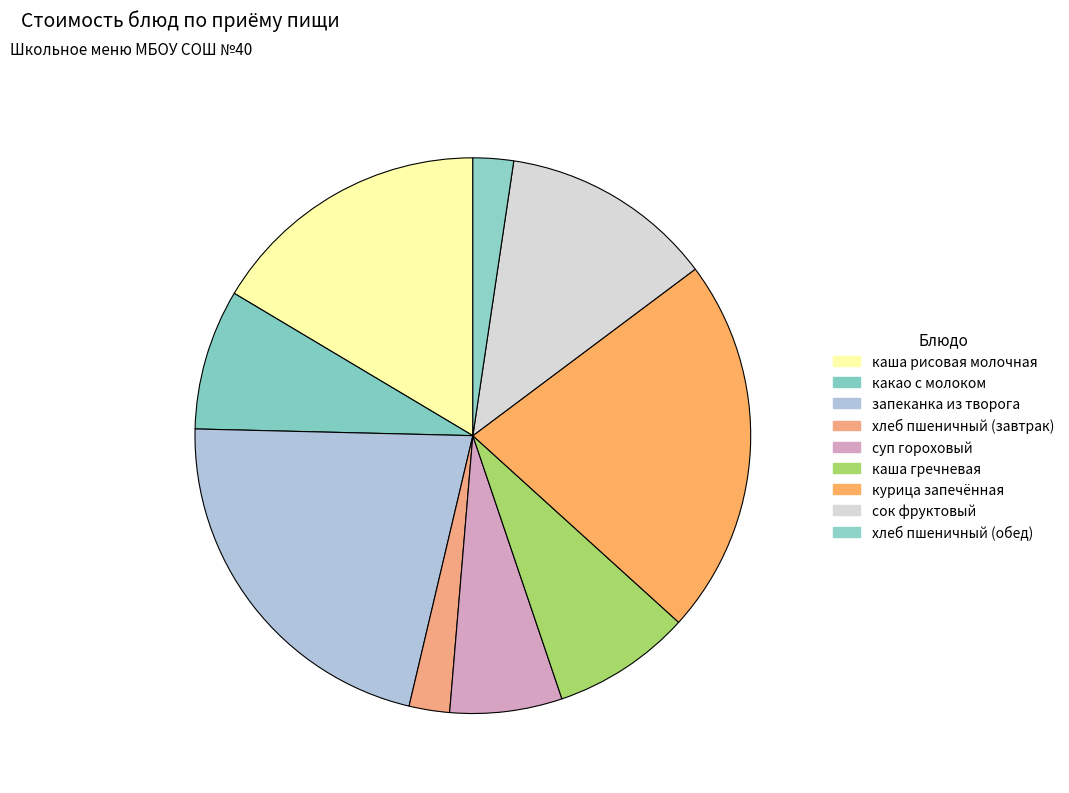

Is суп гороховый the majority of the pie?

No